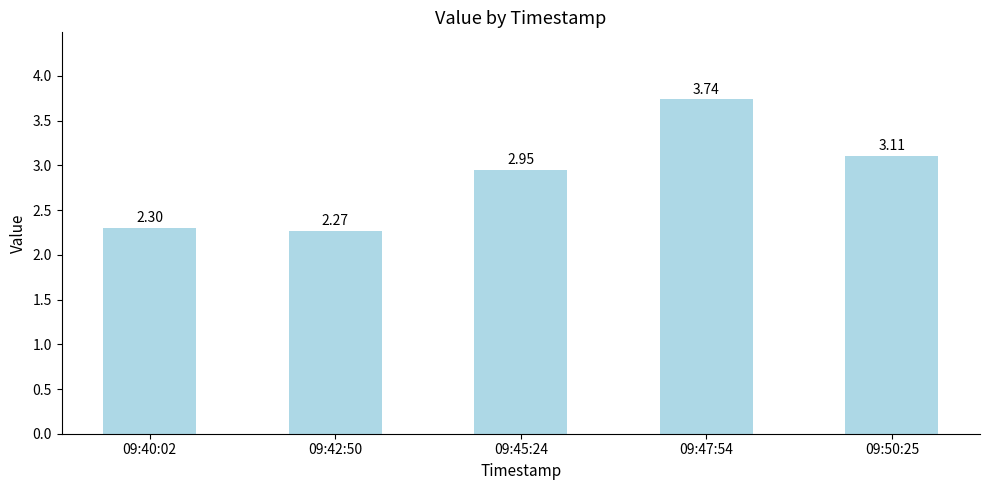

How many series are shown in this chart?

1